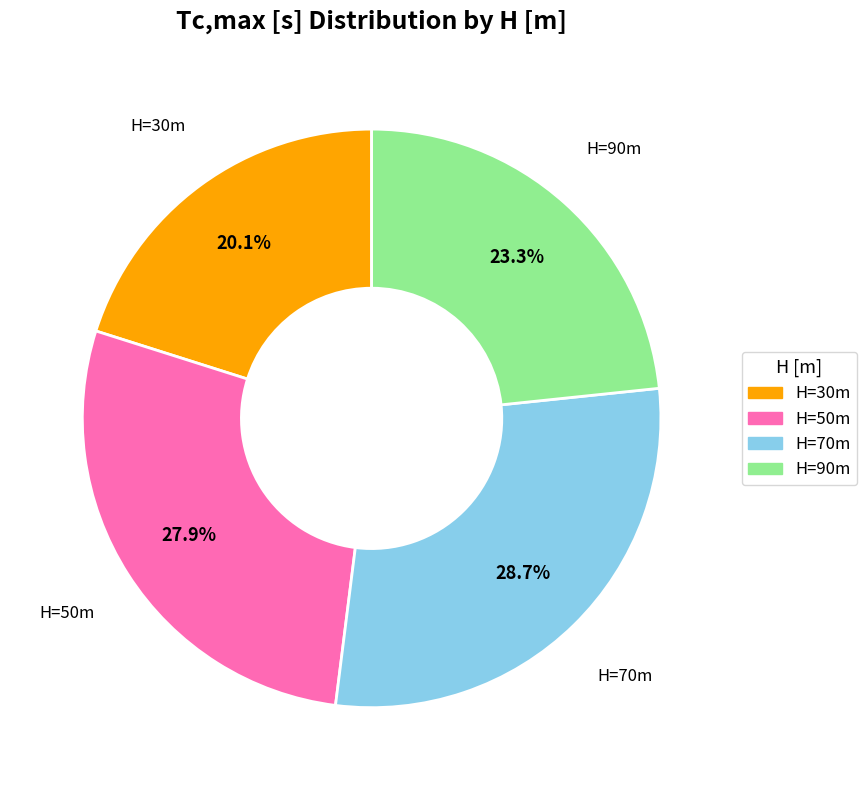

Is there any slice that represents more than half of the pie?

No